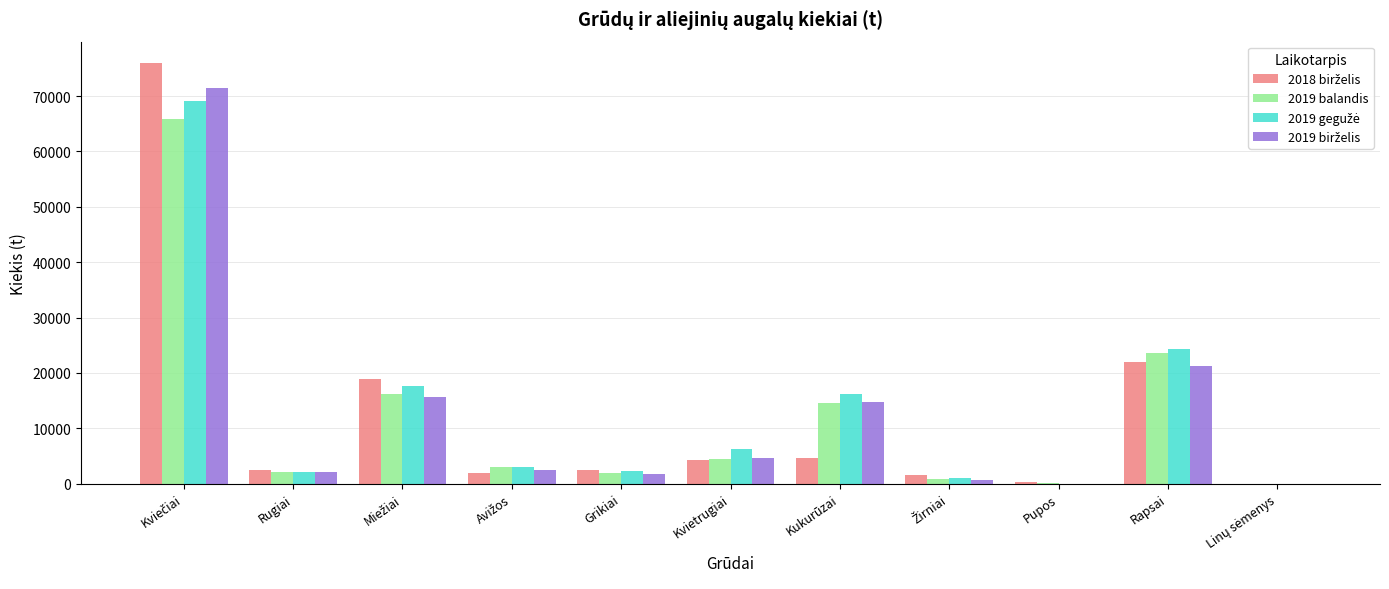

The value of 2019 balandis at Rapsai is 23600.1. True or false?

True